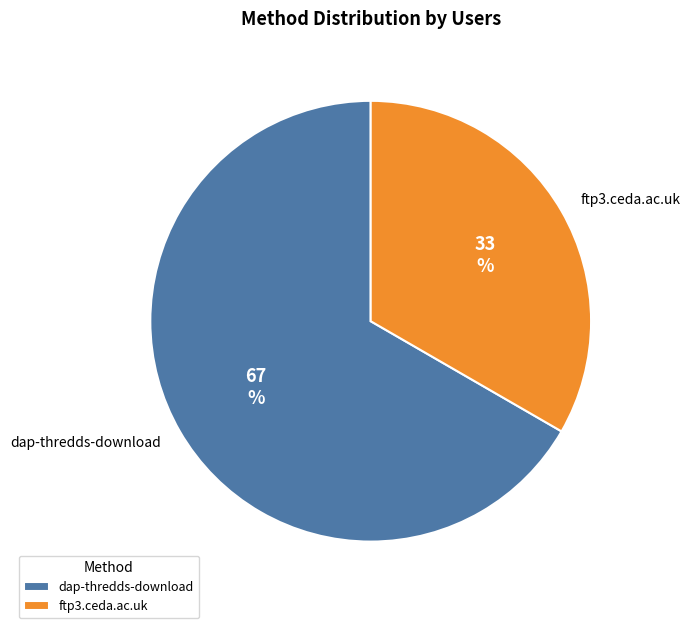

Combined, do dap-thredds-download and ftp3.ceda.ac.uk account for over 50%?

Yes